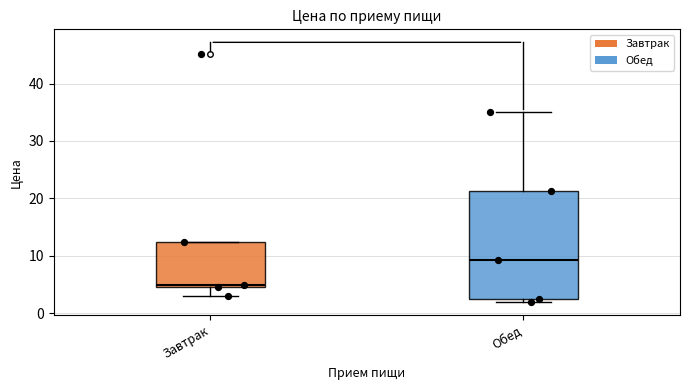

Where is the upper edge of the box for Обед on the y-axis? The values are not printed on the chart, so give them approximately, as read against the axis.

21